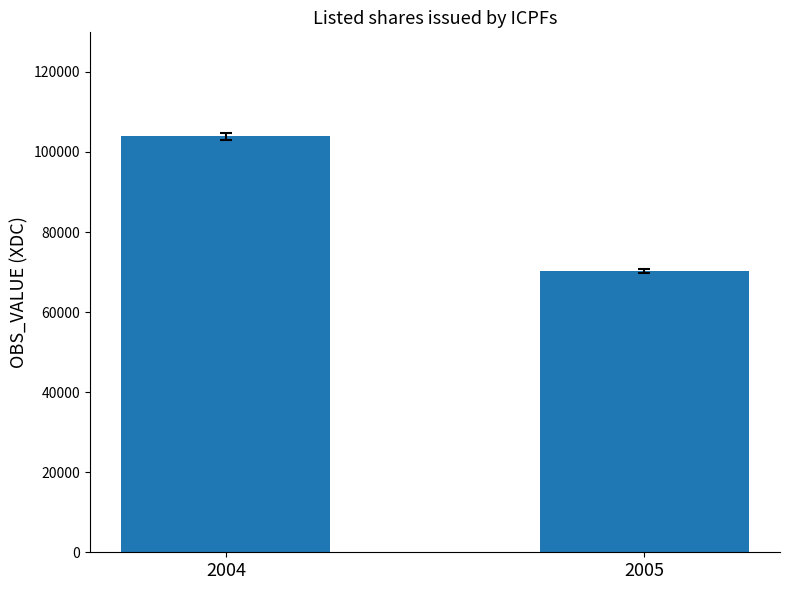

What is the value of the 2nd bar from the left?

70280